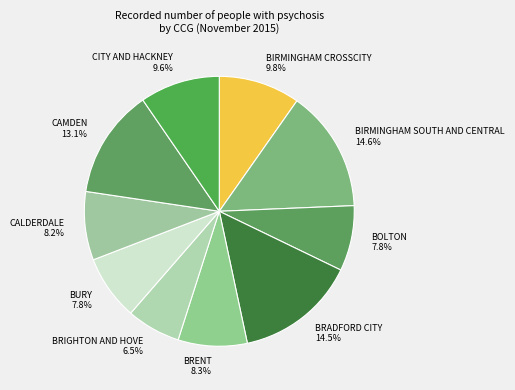

Count the number of slices in the pie.

10